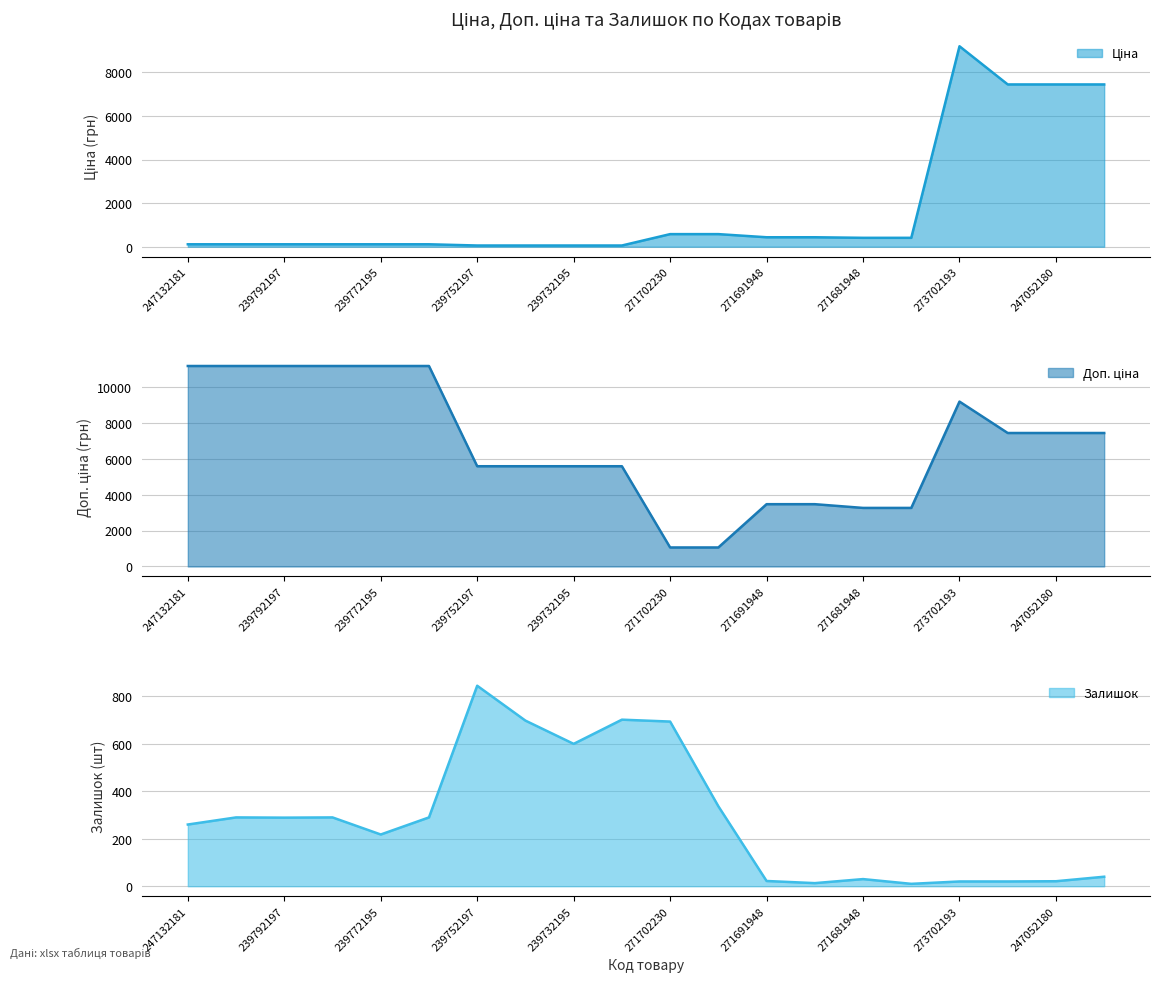

At which category is the sum across all series the highest?

273702193